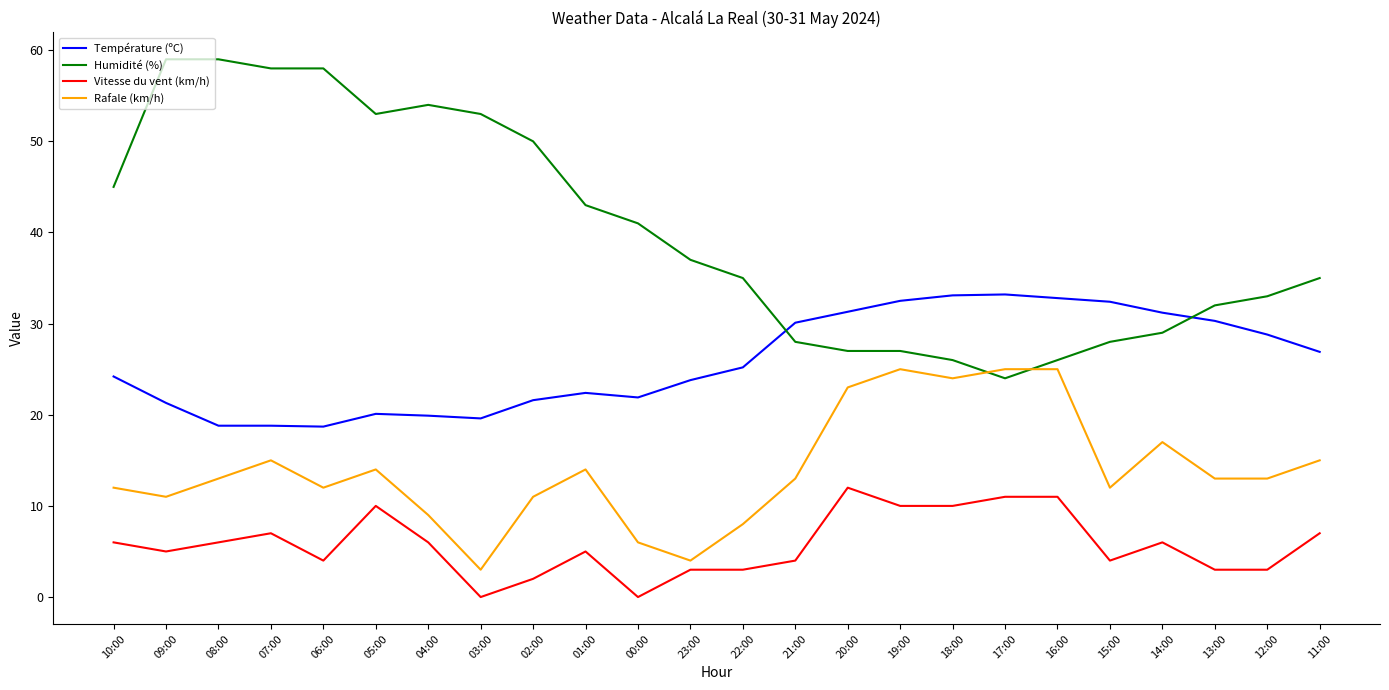

What is the difference between the Rafale (km/h) values at 22:00 and 20:00?

15.0